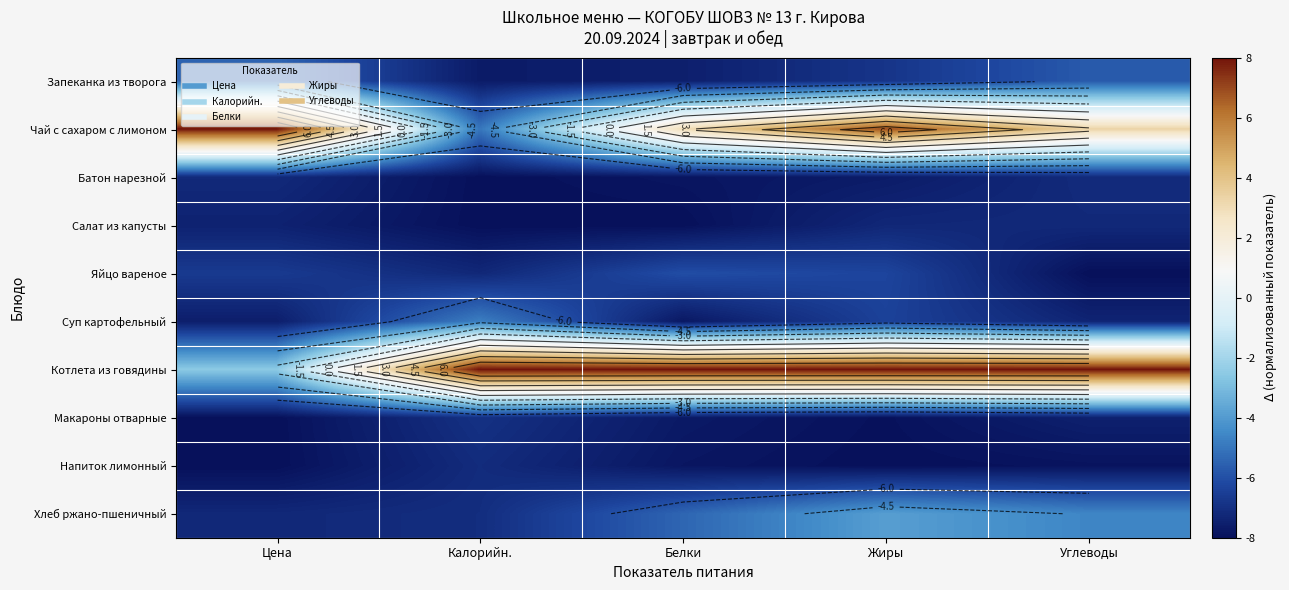

Is the value of Запеканка из творога at Жиры greater than the value of Хлеб ржано-пшеничный at Цена?

Yes